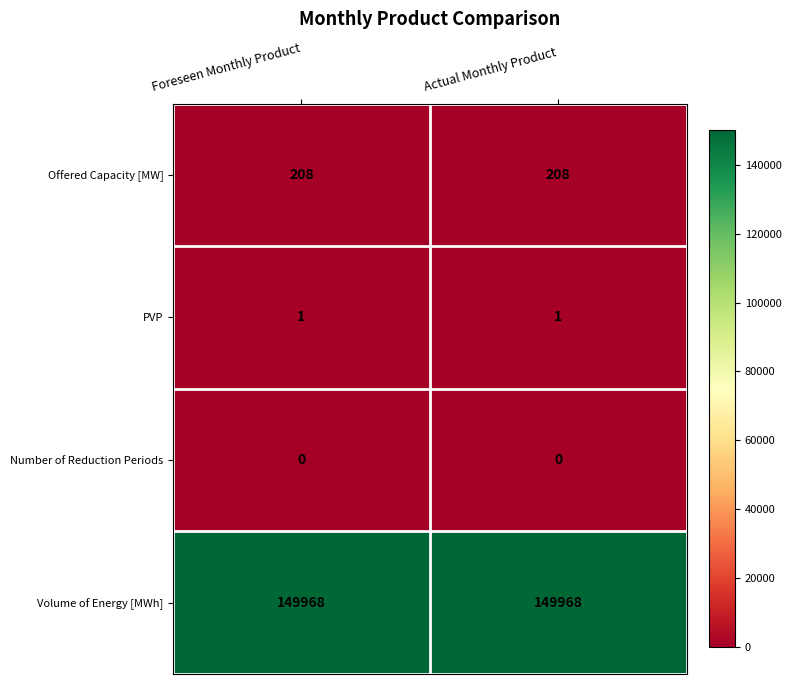

The Volume of Energy [MWh] series shows 149968 at Actual Monthly Product. True or false?

True